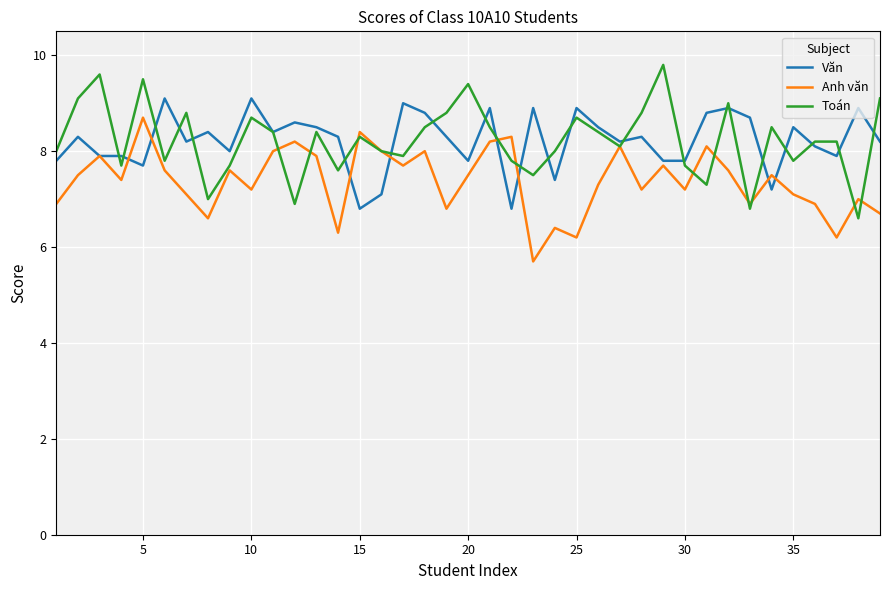

What is the maximum value for Văn?

9.1